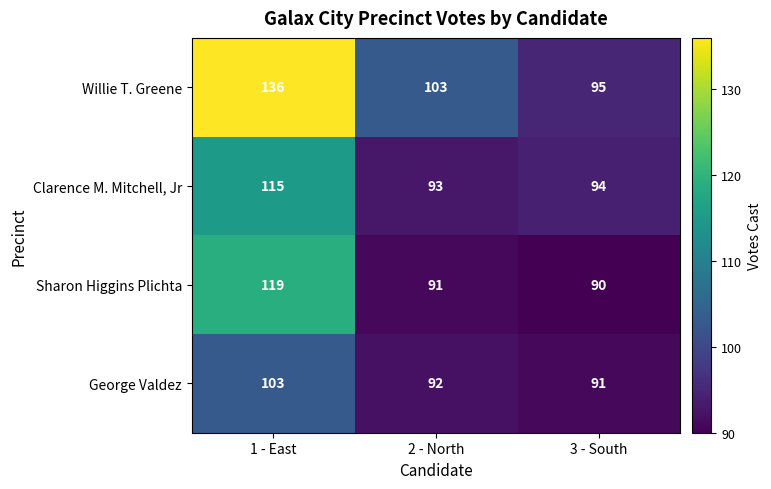

The George Valdez series shows 91 at 3 - South. True or false?

True